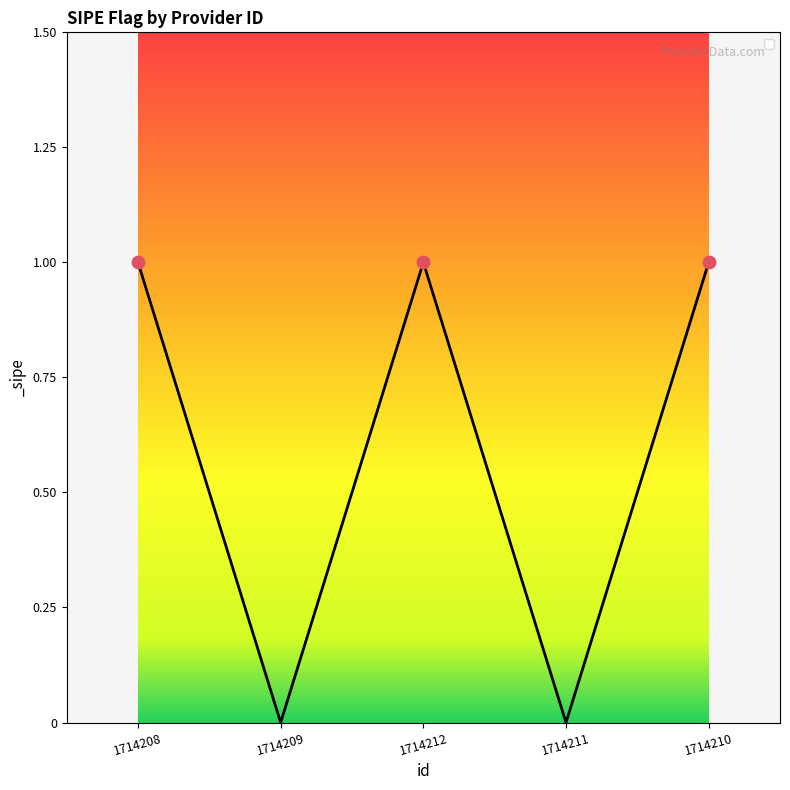

Between 1714212 and 1714209, which is larger?

1714212